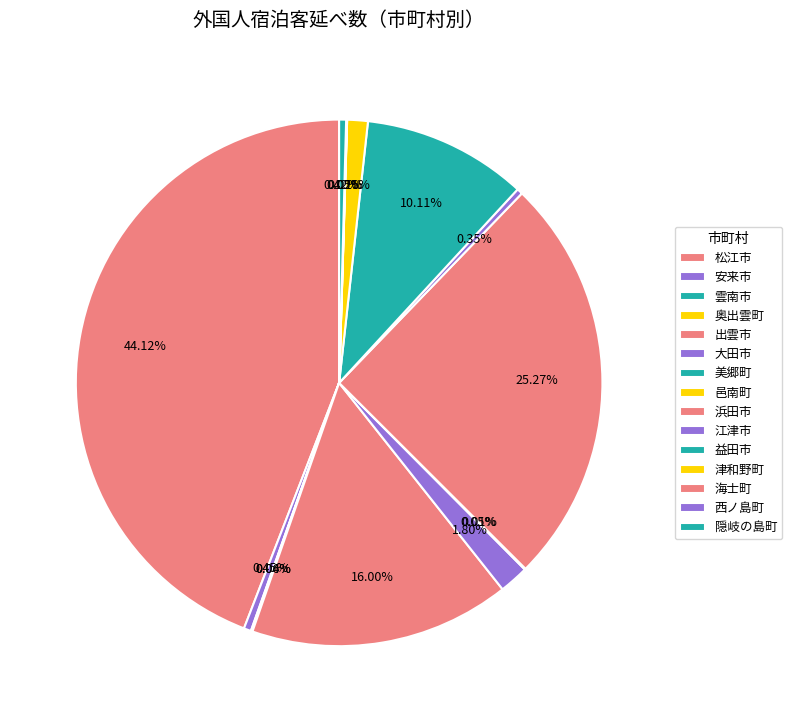

Between 益田市 and 浜田市, which is larger?

浜田市